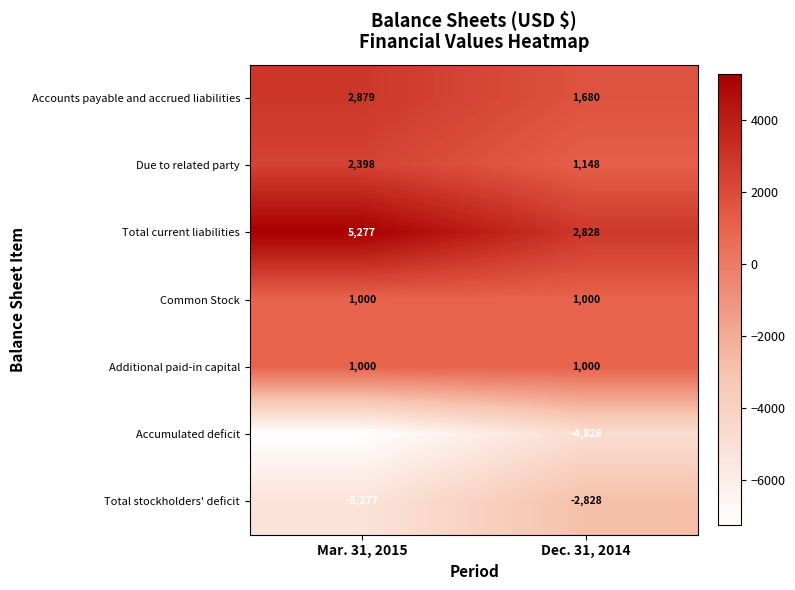

At which category does the chart reach its minimum across all series?

Mar. 31, 2015